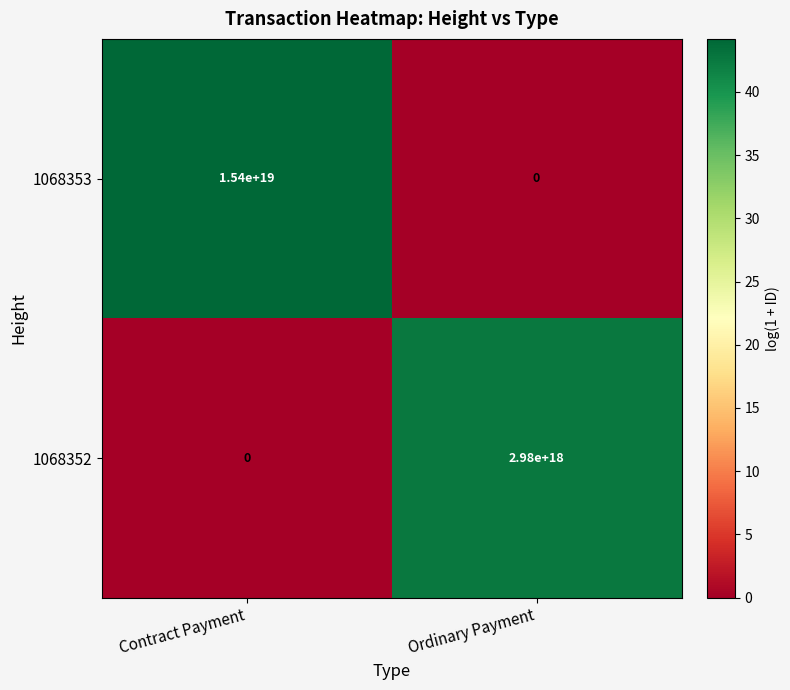

The value of 1068353 at Ordinary Payment is 0. True or false?

True